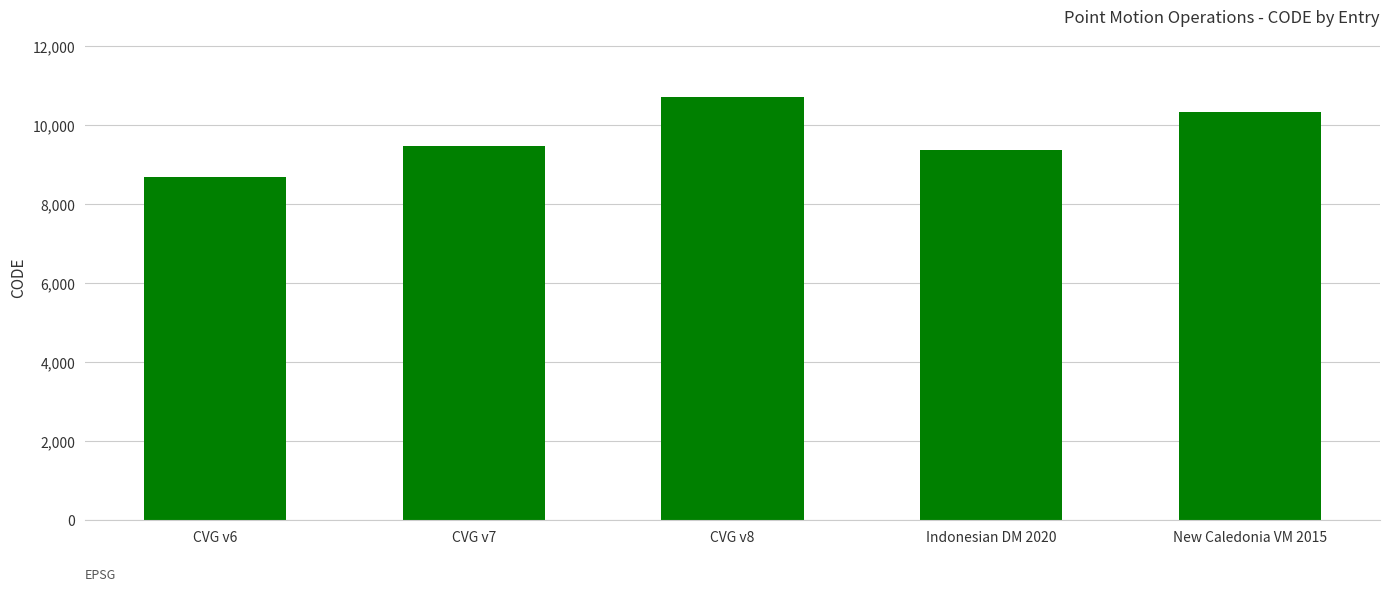

True or false: the data shows 9375 at Indonesian DM 2020.

True